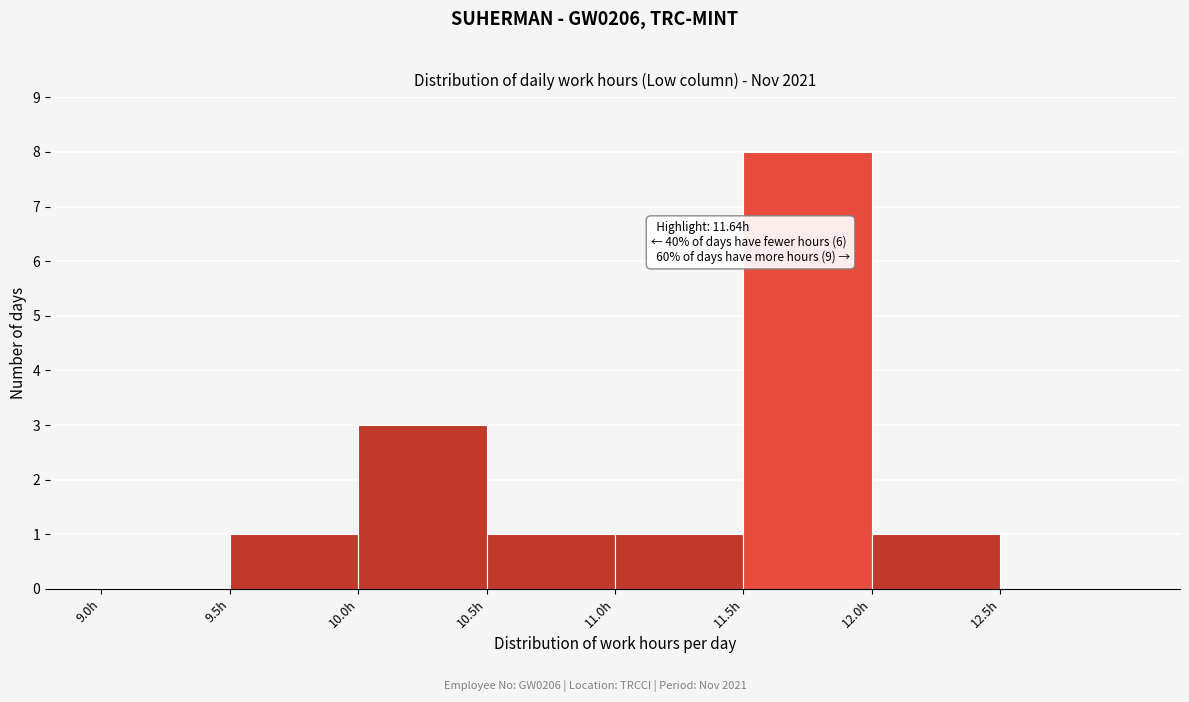

Which range on the x-axis has the tallest bar?

11.5 to 12.0